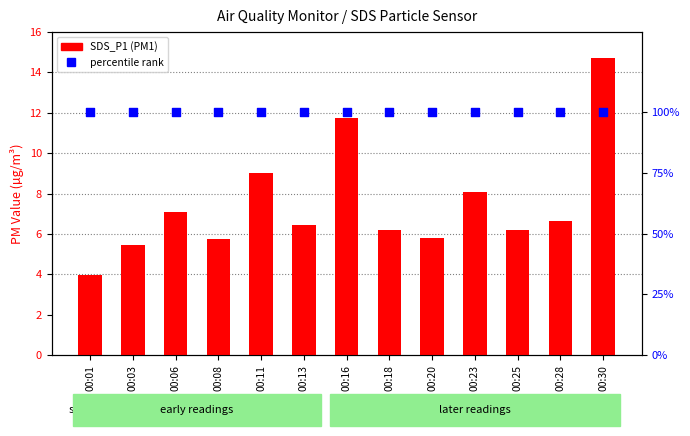

What is the total value across all series at 00:28?

106.6